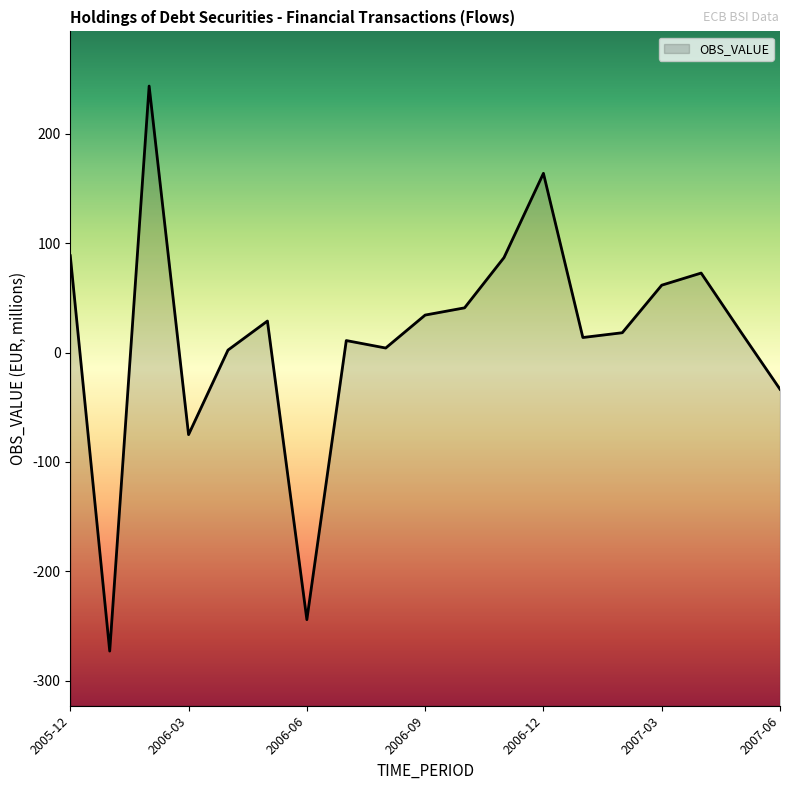

List the labels in order of value, smallest first.

2006-01, 2006-06, 2006-03, 2007-06, 2006-04, 2006-08, 2006-07, 2007-01, 2007-02, 2007-05, 2006-05, 2006-09, 2006-10, 2007-03, 2007-04, 2006-11, 2005-12, 2006-12, 2006-02